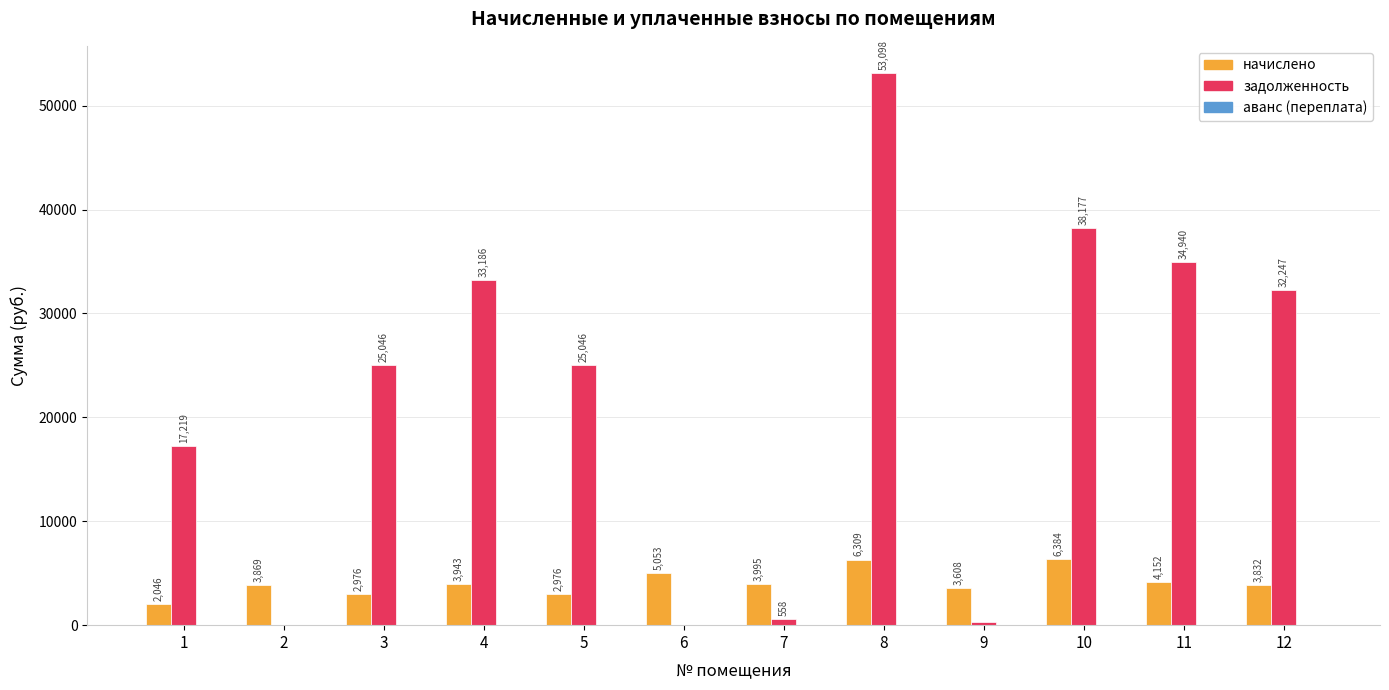

What is the approximate value of начислено at 3?

2976.0